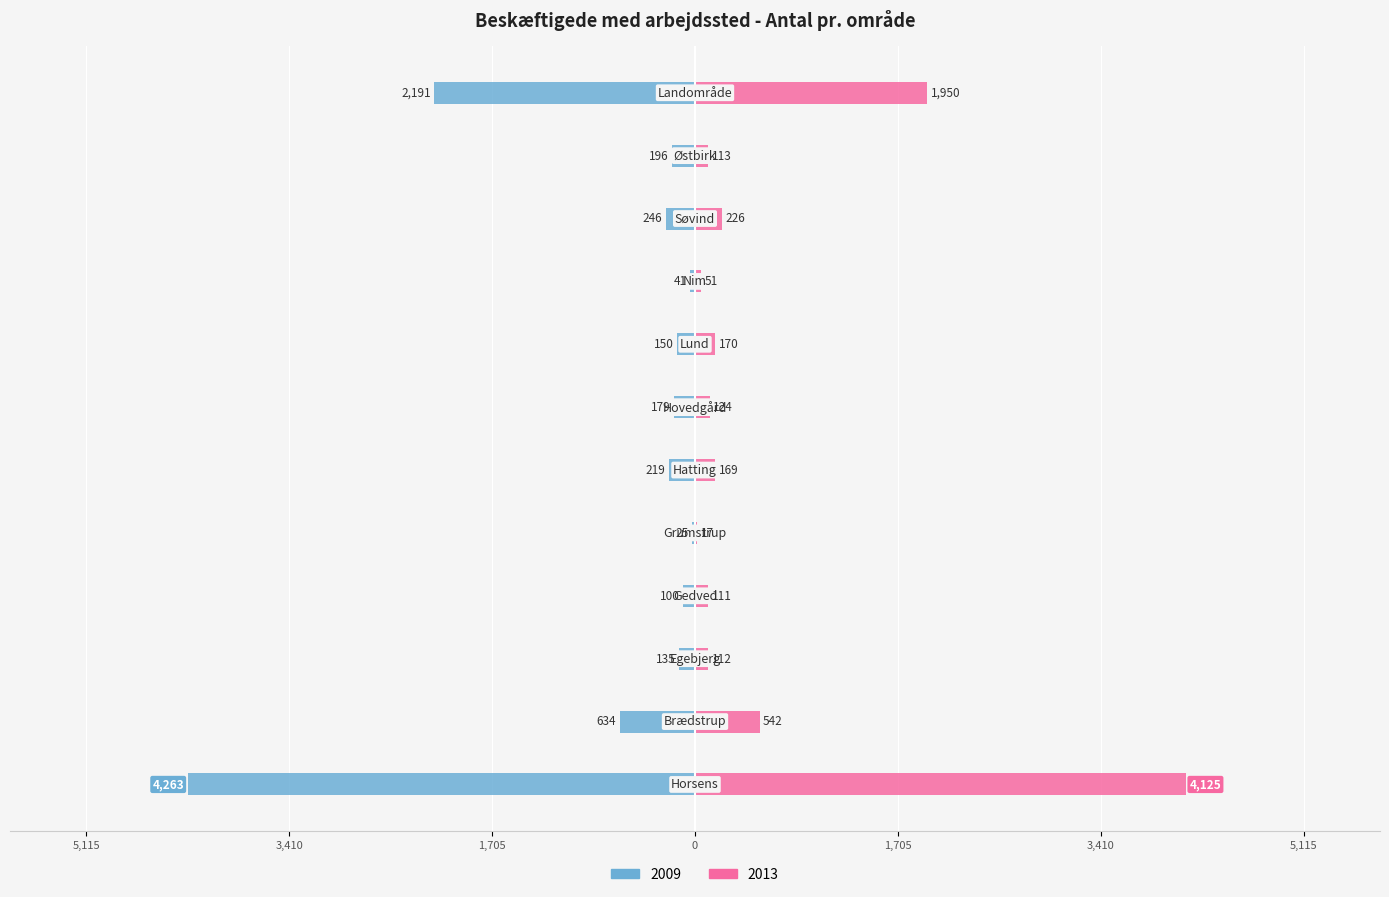

How many bars are there in each group?

2